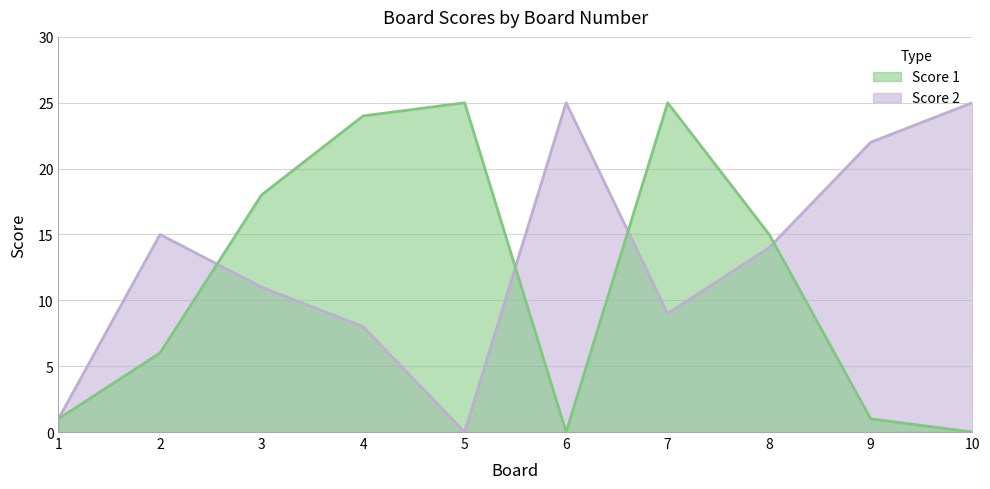

Where is Score 1 nearest to the value 12?

8